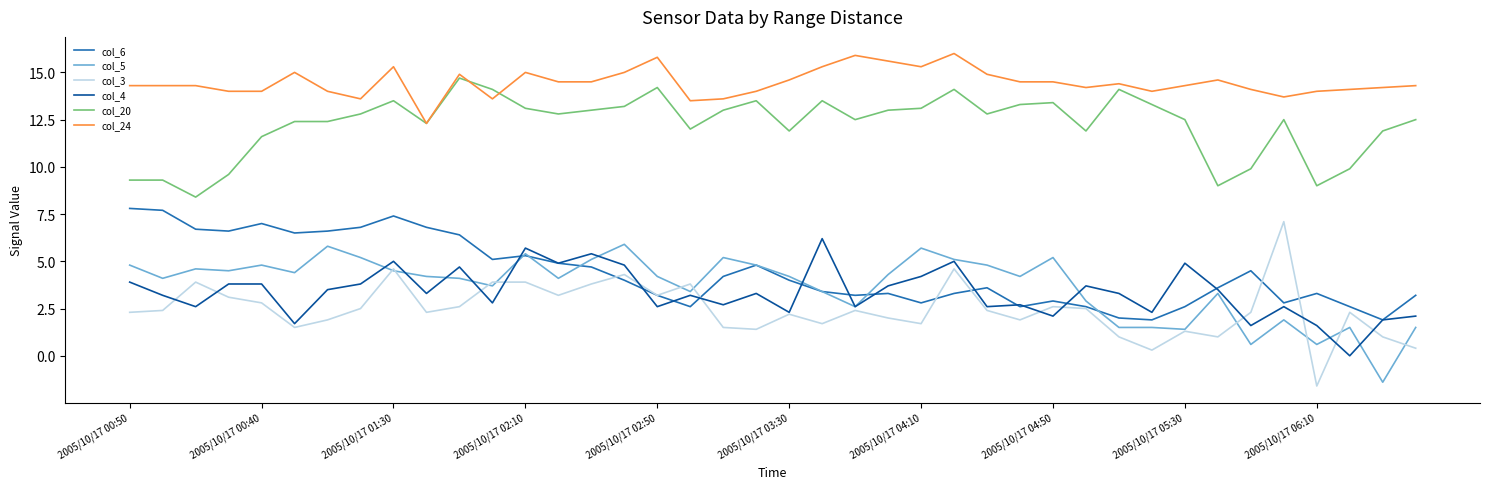

What is the minimum value for col_24?

12.3